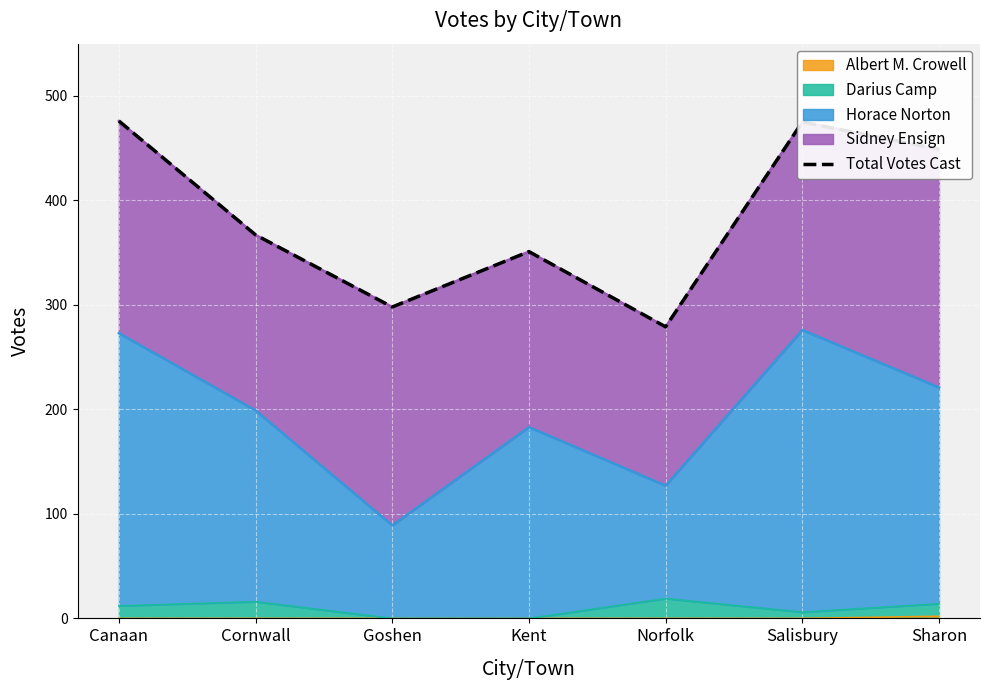

Between Salisbury and Cornwall, which is larger?

Salisbury